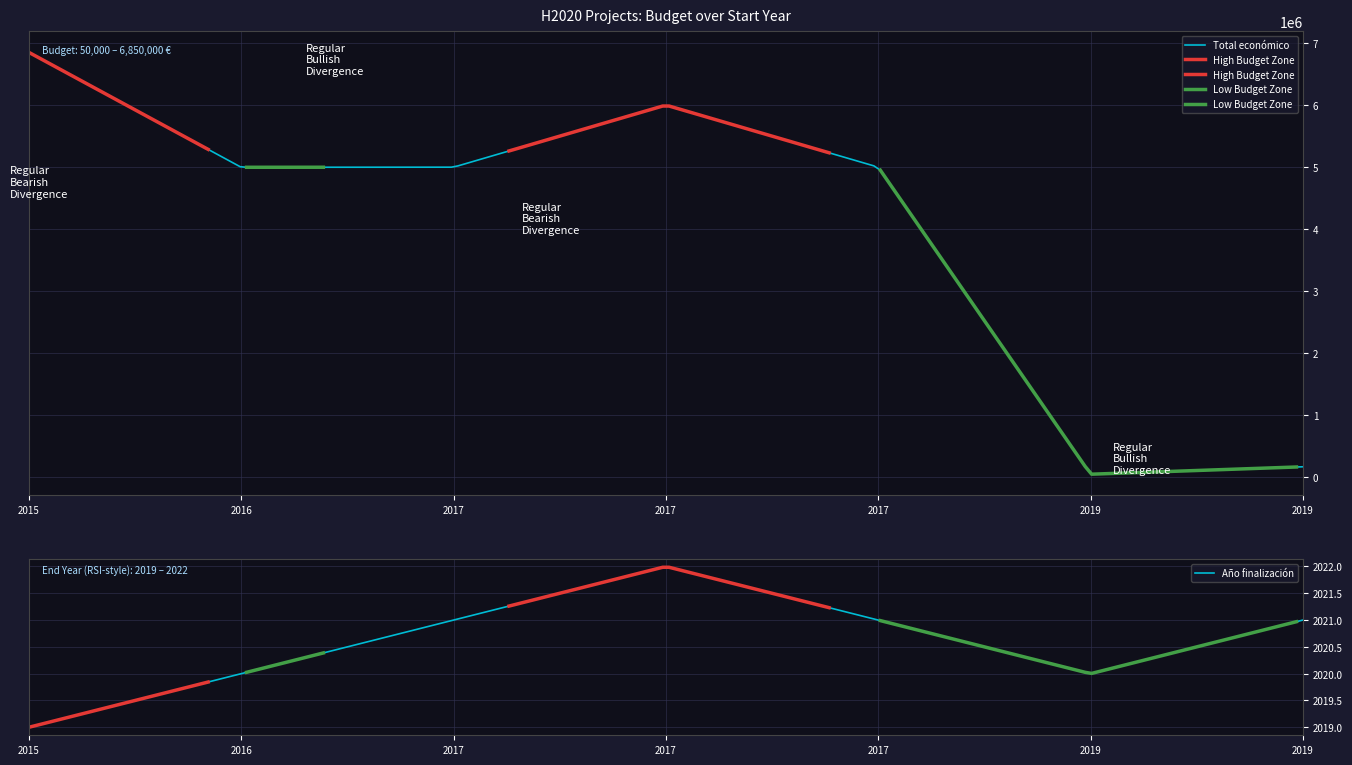

True or false: the data shows 50000 at 2019.

True